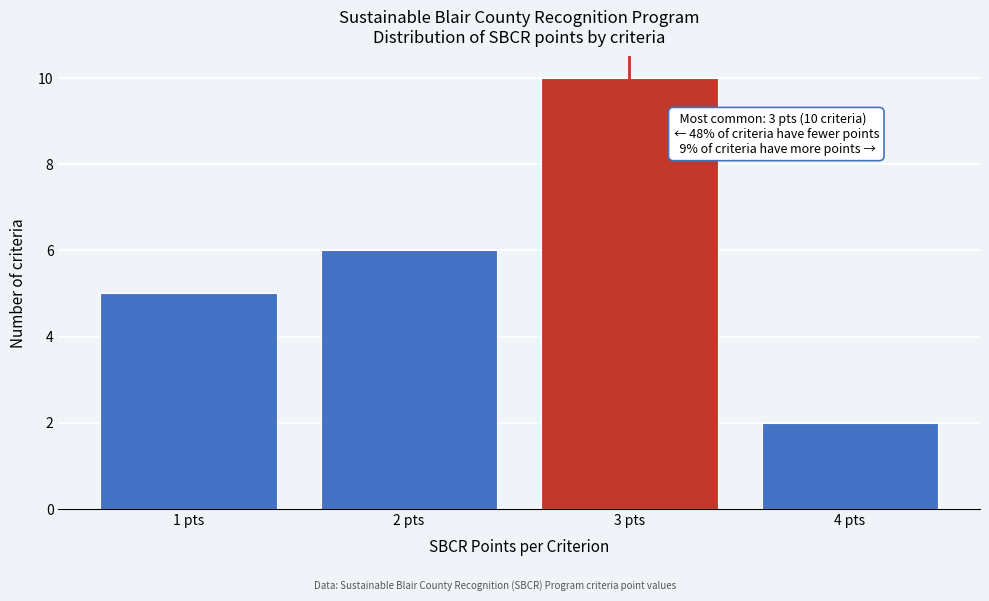

Reading left to right, extract all data points from this chart.

5	6	10	2